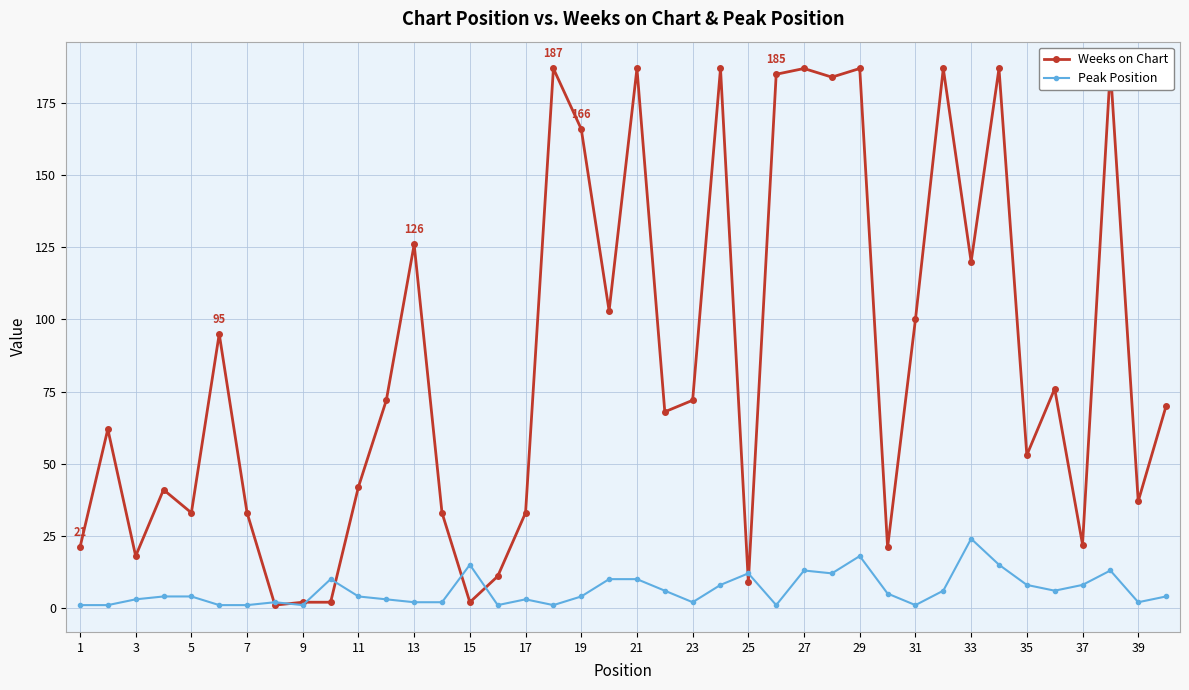

What is the difference between the maximum and second lowest values in the Weeks on Chart series?

185